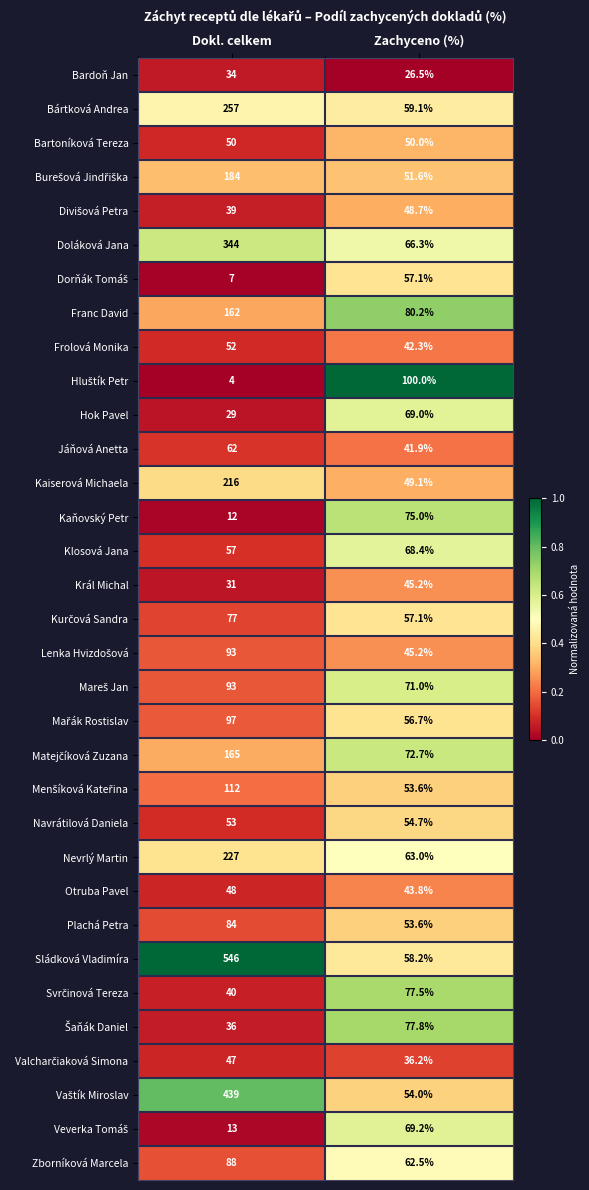

What is the lowest value of the Zborníková Marcela series?

62.5